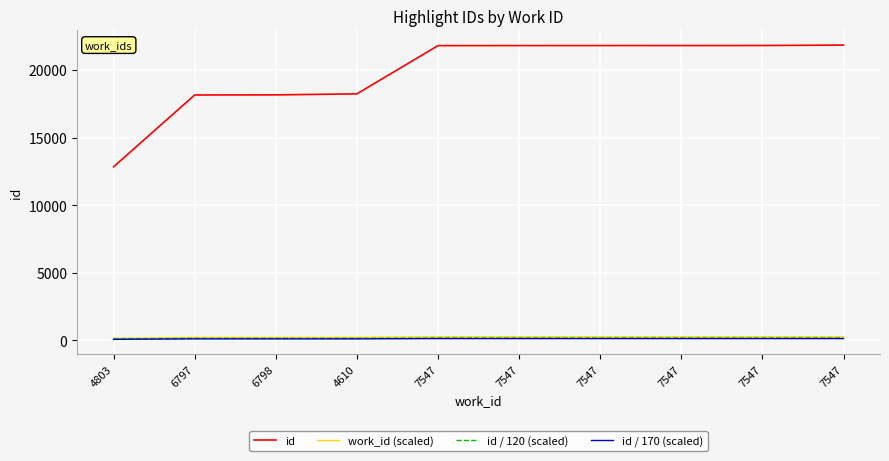

What are all the series names shown in the legend?

id, work_id (scaled), id / 120 (scaled), id / 170 (scaled)